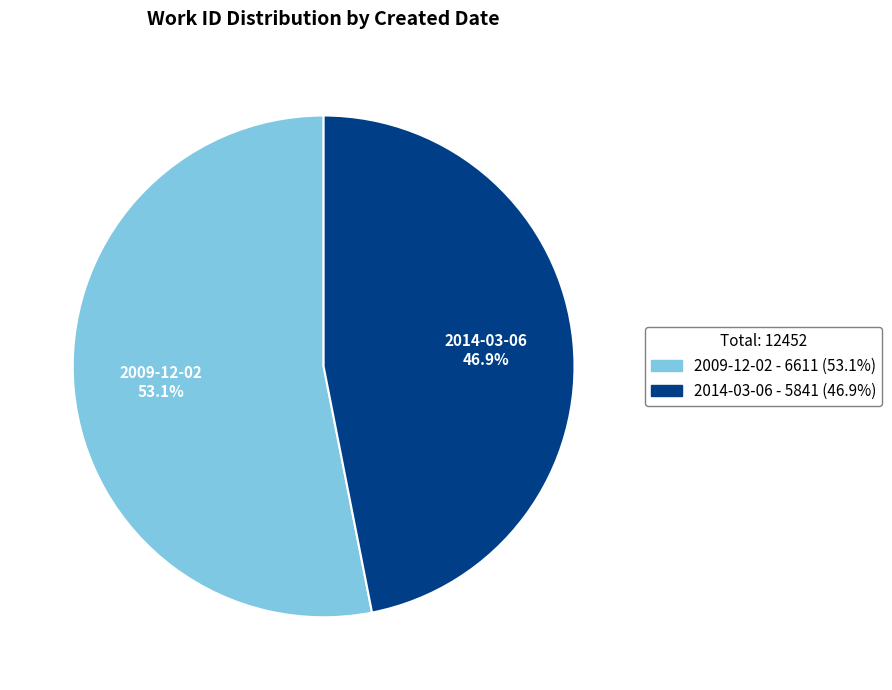

How many slices are in this pie chart?

2